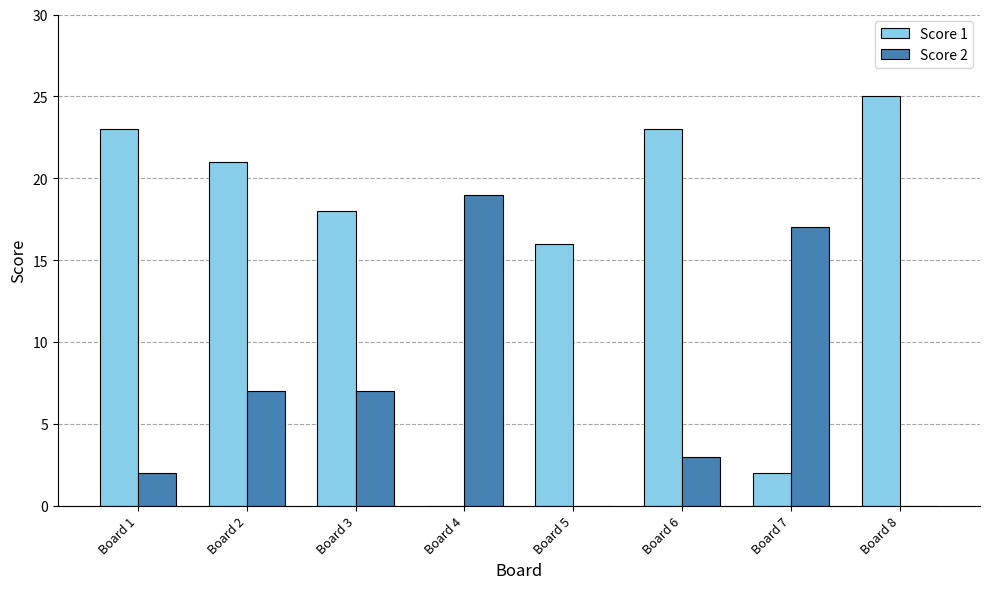

Where does the Score 1 series first go above 21?

Board 1